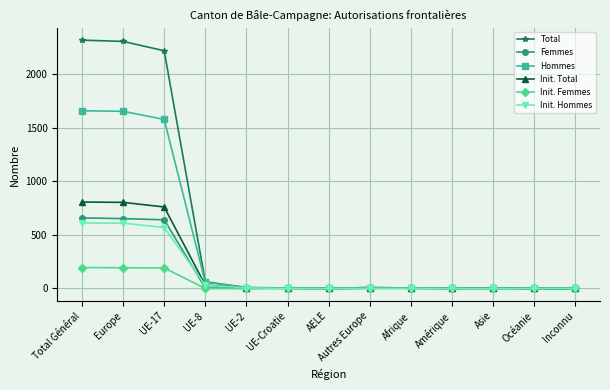

True or false: Init. Total has a value of 0 at AELE.

True